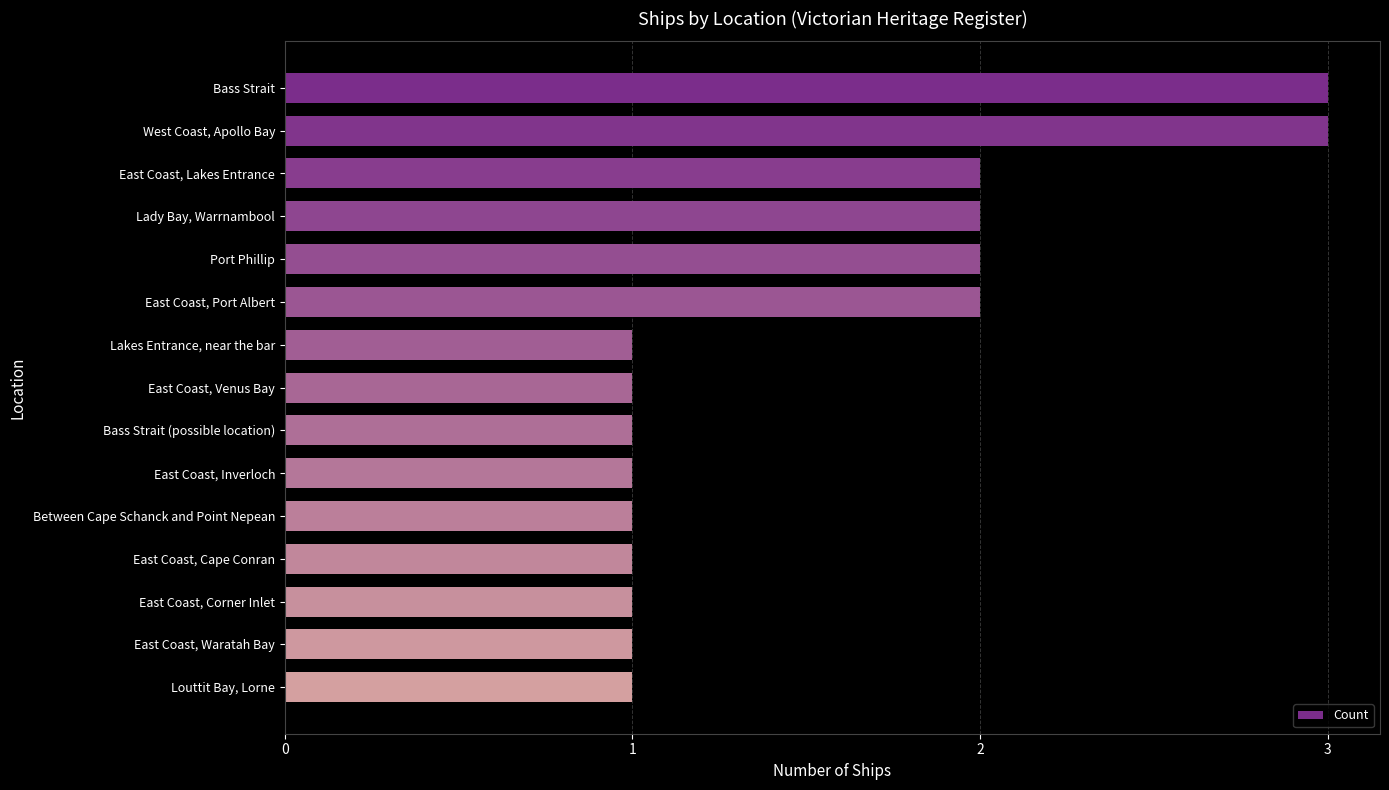

What is the greatest value displayed?

3